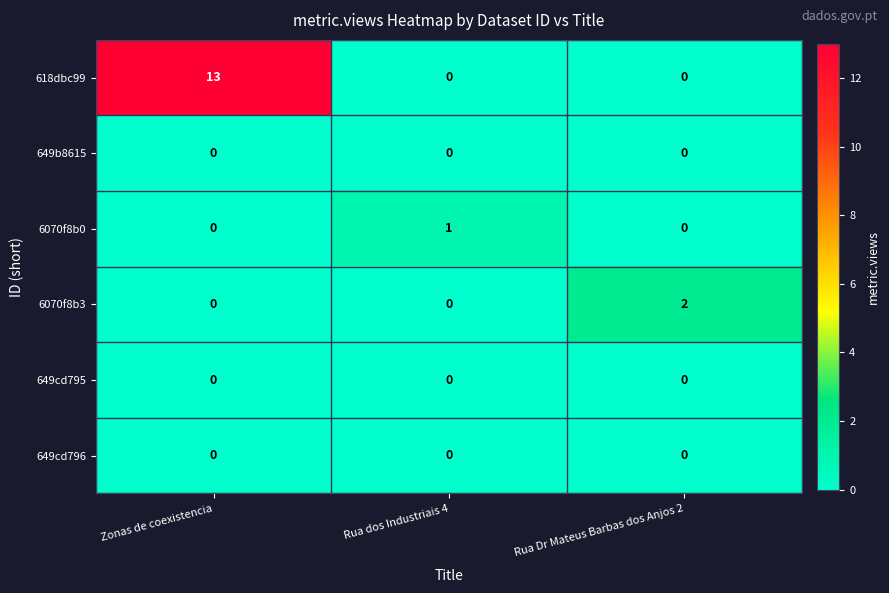

The 618dbc99 series shows 3 at Zonas de coexistencia. True or false?

False